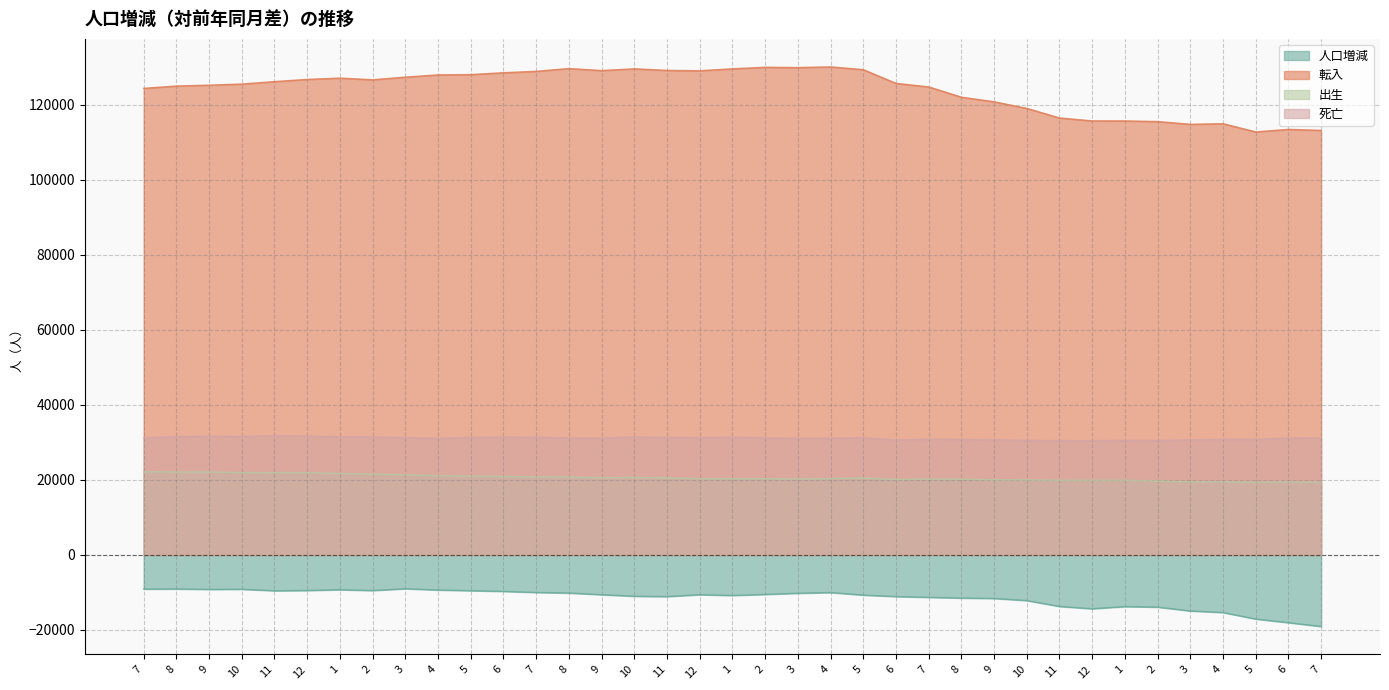

What is the difference between the maximum and minimum values in the 人口増減 series?

10071